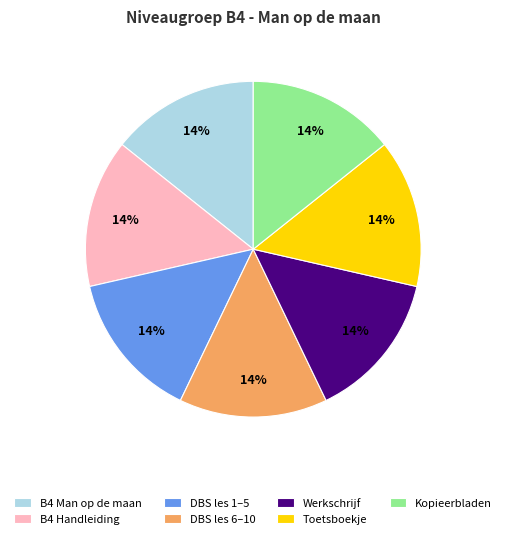

Does B4 Man op de maan represent more than half of the total?

No